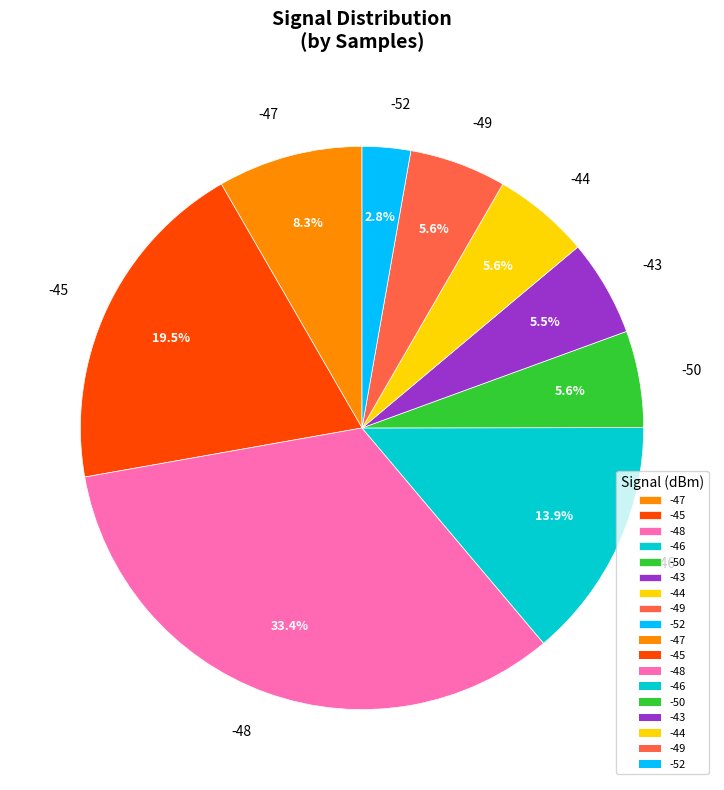

How many slices are in this pie chart?

9